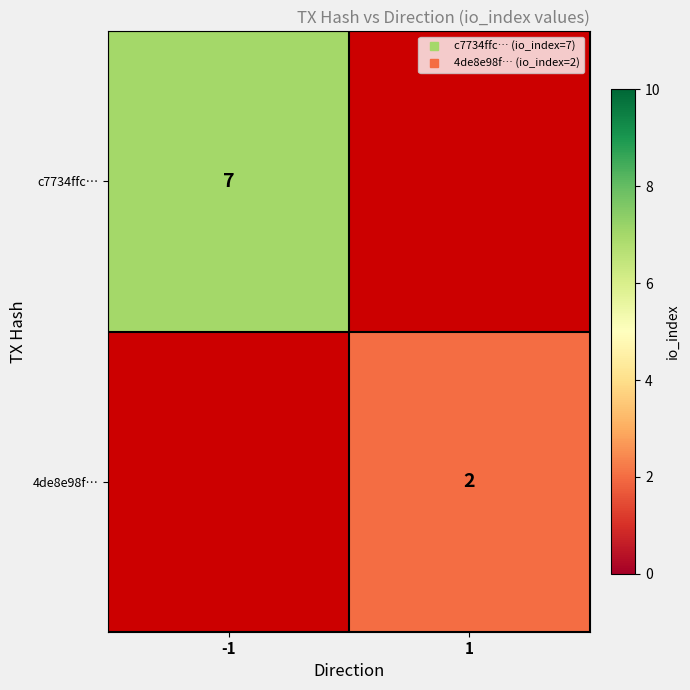

Count the number of data series in this chart.

2